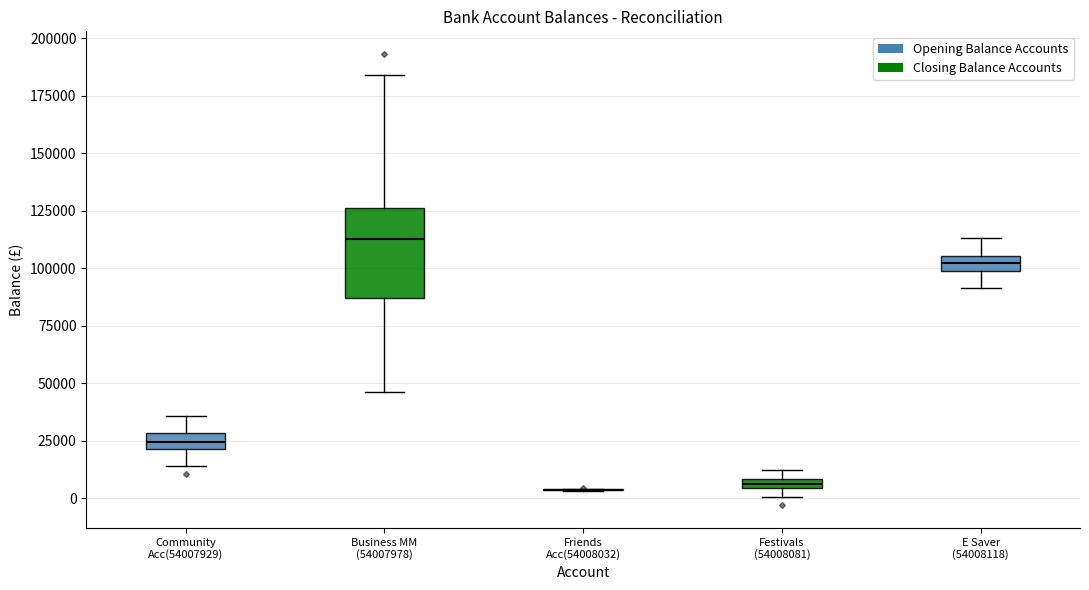

Where is the upper edge of the box for Festivals (54008081) on the y-axis? The values are not printed on the chart, so give them approximately, as read against the axis.

10000